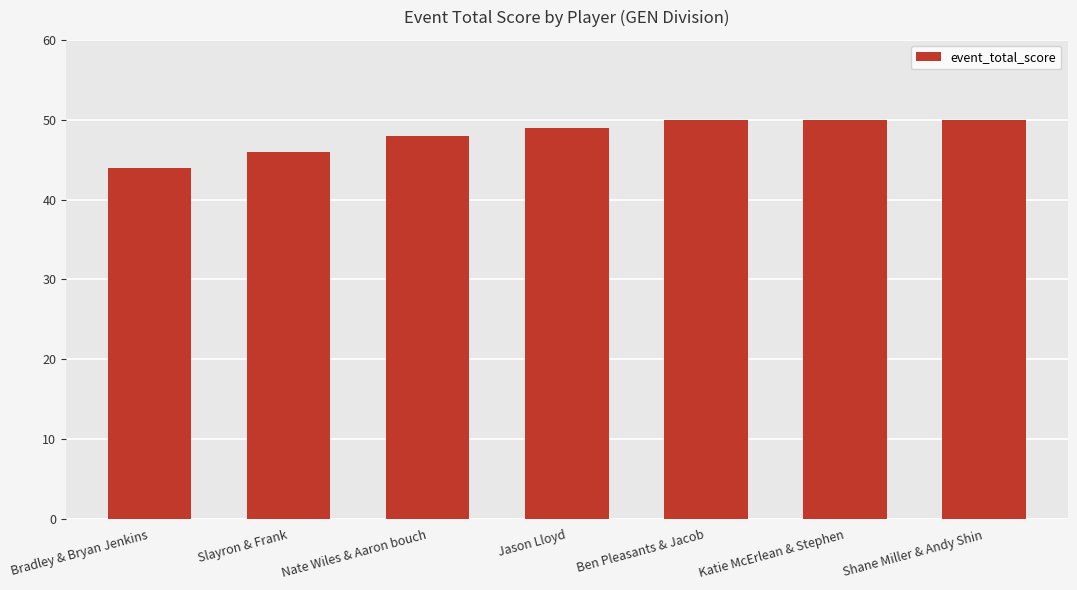

What is the label of the 2nd bar from the right?

Katie McErlean & Stephen